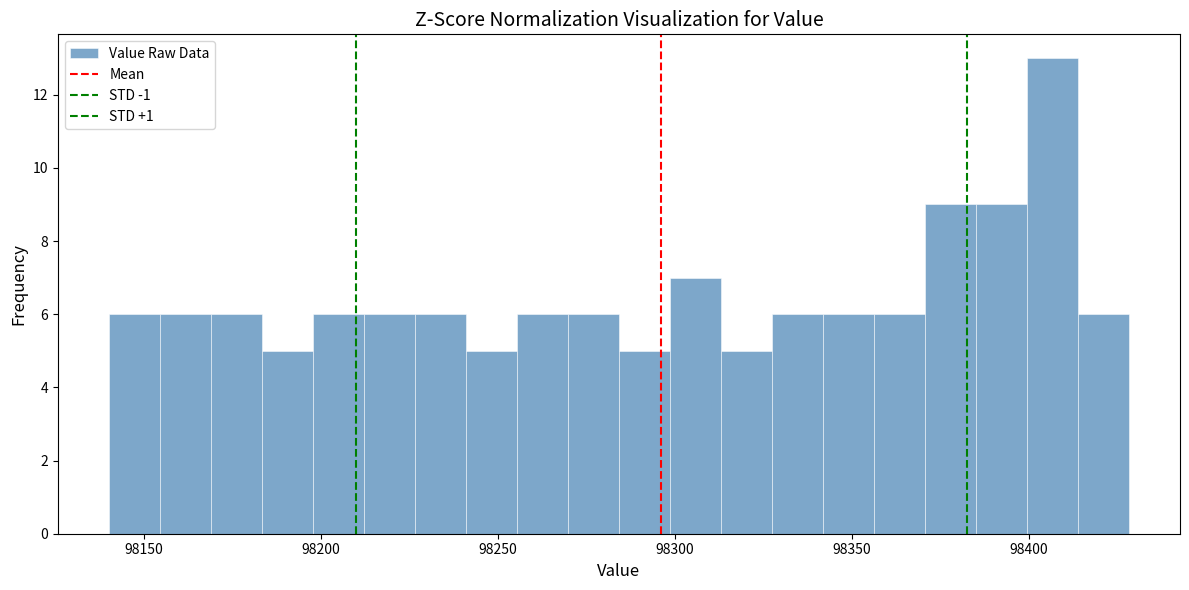

Read against the x-axis, roughly where is the centre of the tallest bar?

98405